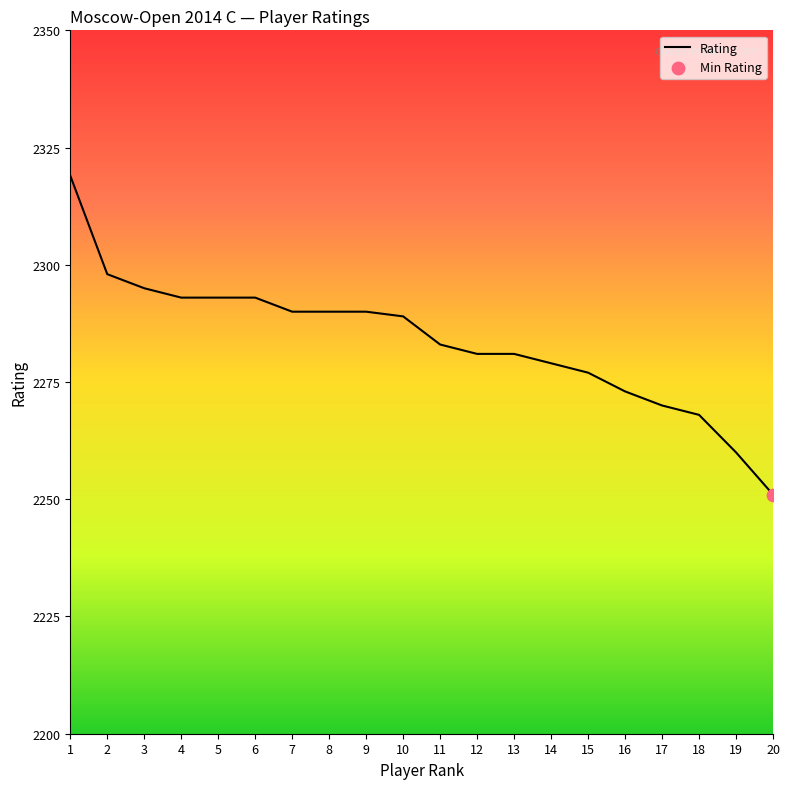

Which has a higher value, 6 or 12?

6